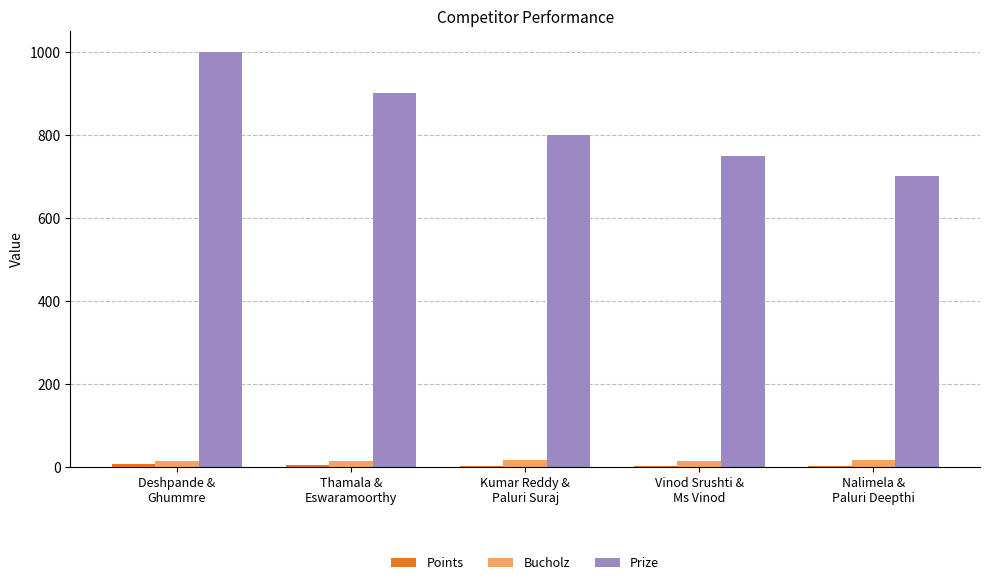

Read the Prize value at Thamala &
Eswaramoorthy, to the nearest 50.

900